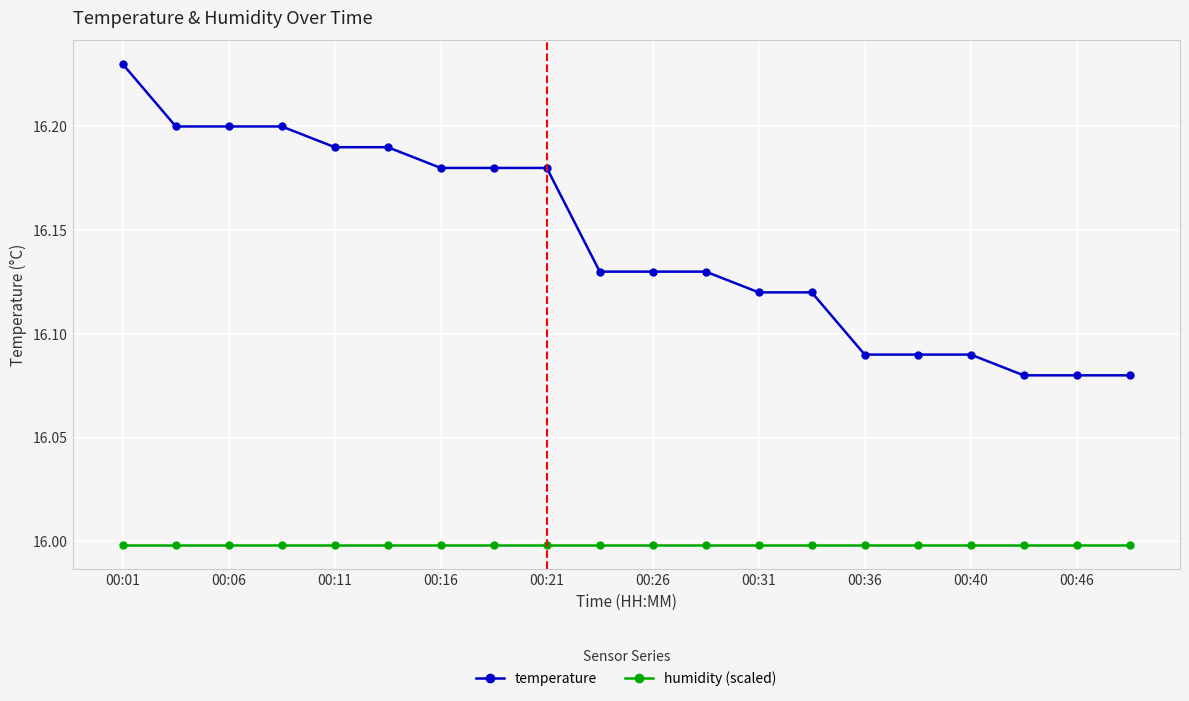

Which series has the largest range (max minus min)?

temperature